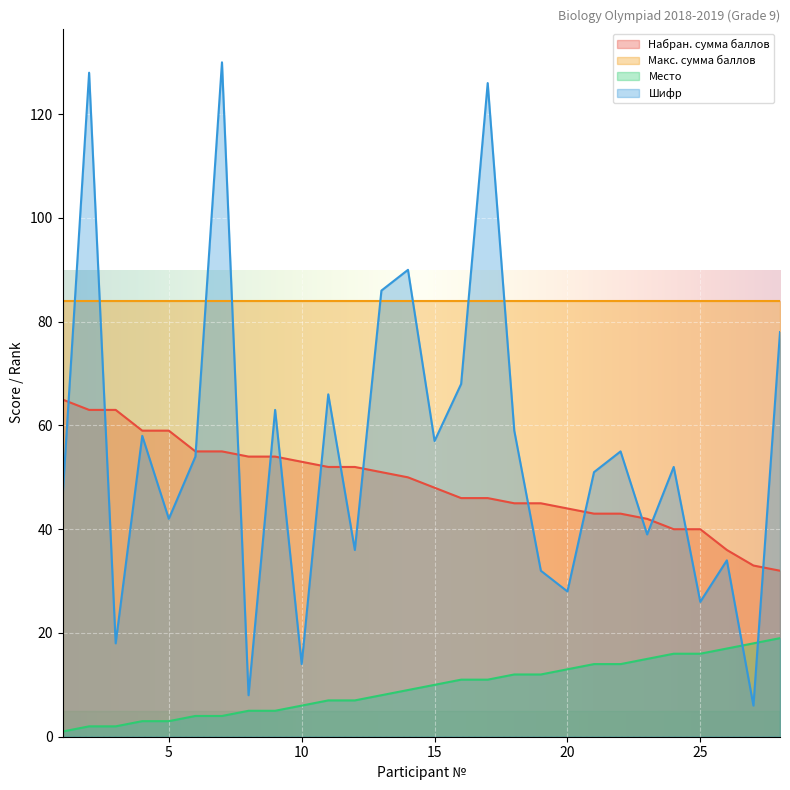

At which category is the sum across all series the highest?

2